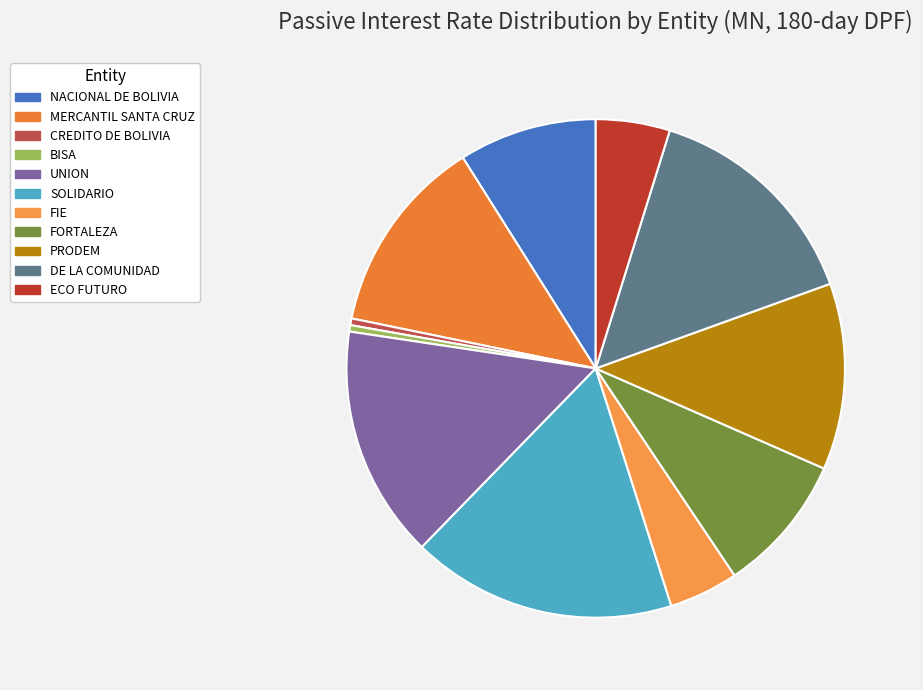

True or false: SOLIDARIO accounts for 17% of the total.

True